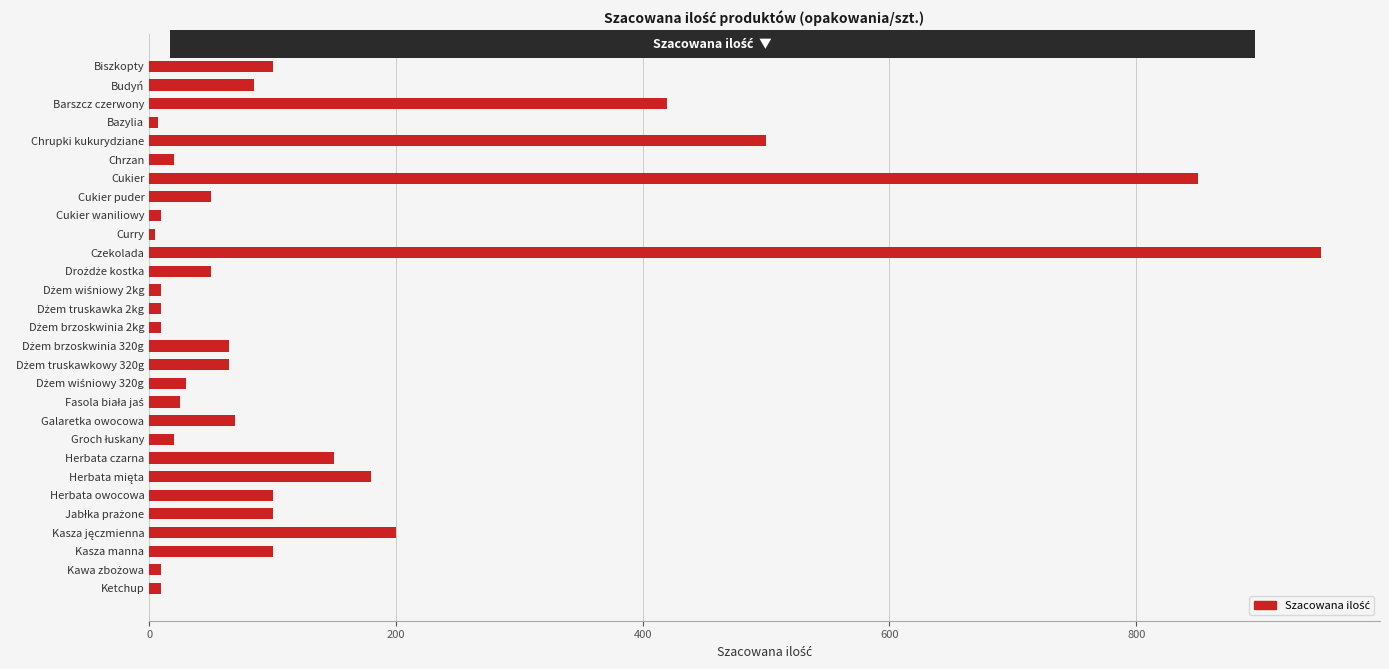

The value at Herbata czarna is 206. True or false?

False